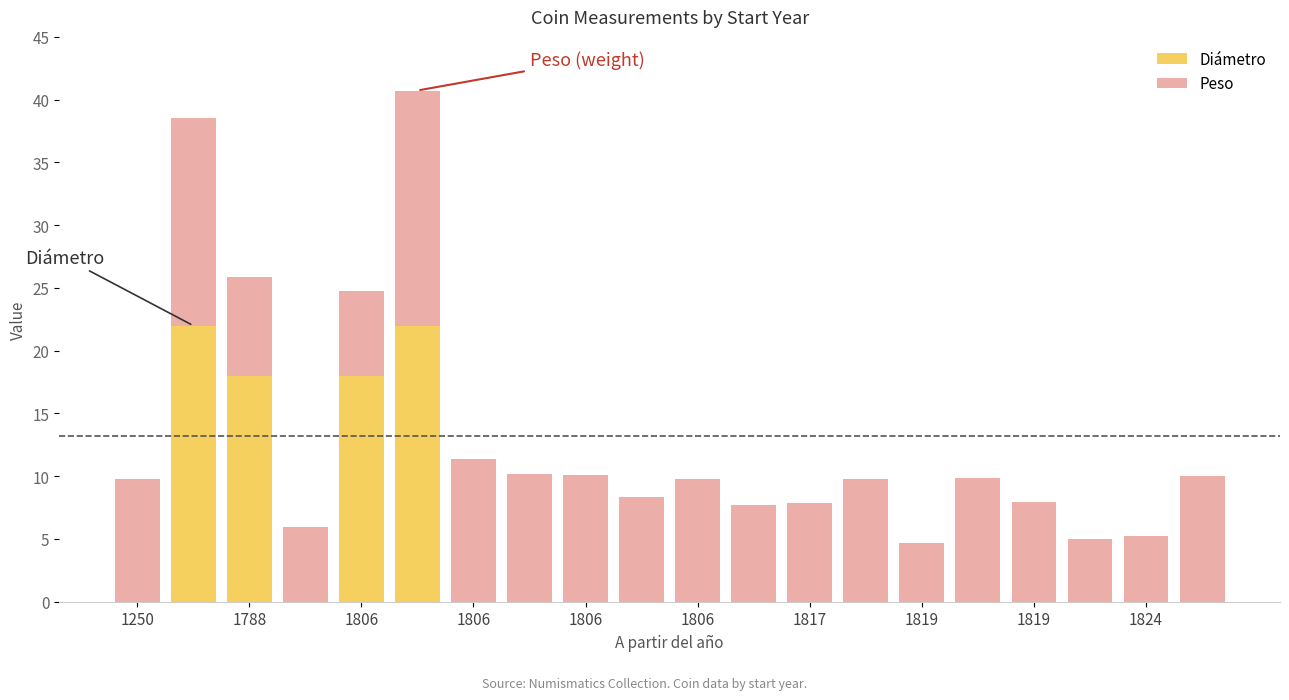

What is the highest value of the Diámetro series?

22.0